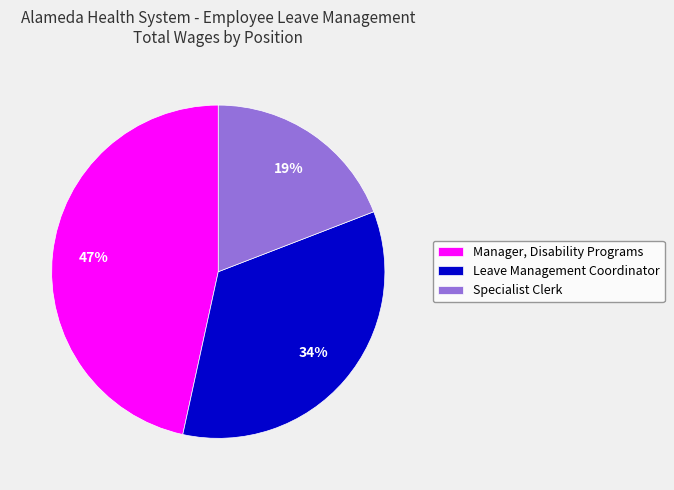

To the nearest percent, what percentage of the pie is Specialist Clerk?

19%